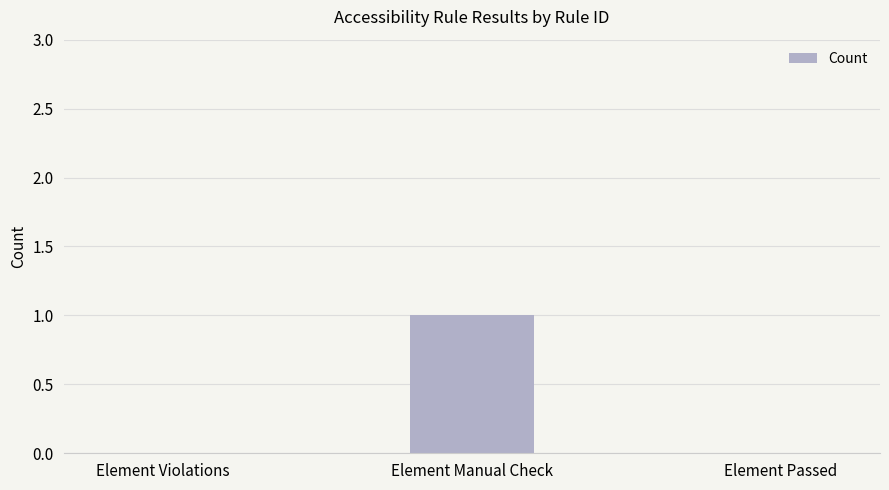

Reading right to left, what are all the values shown in this chart?

0	1	0